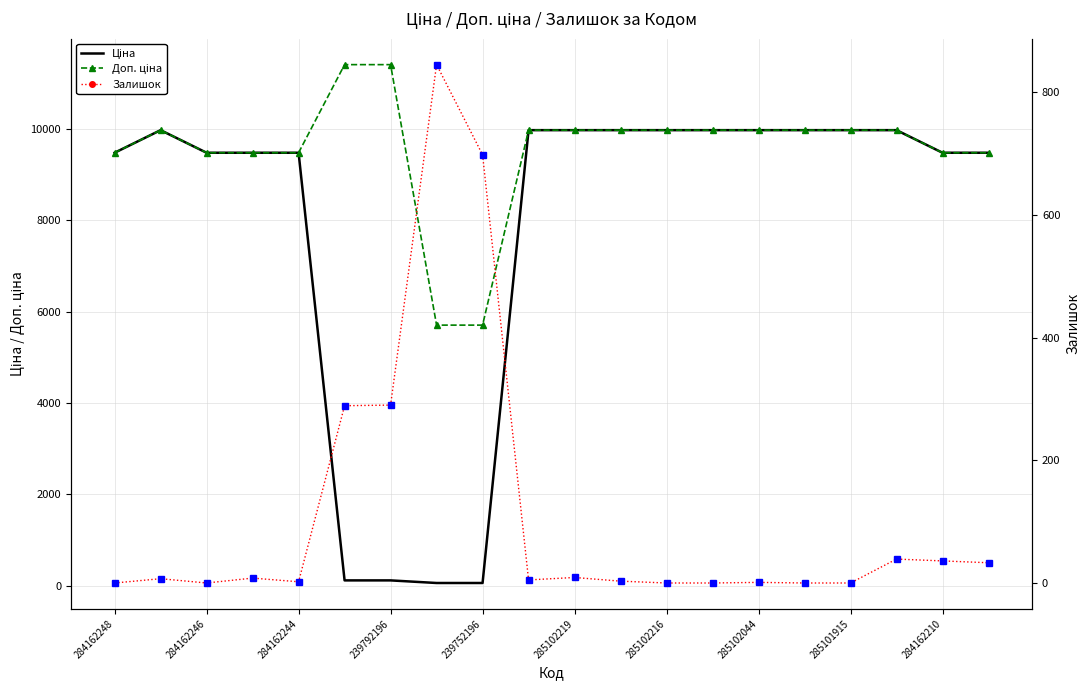

True or false: Ціна has more than 1 interior local peaks.

False